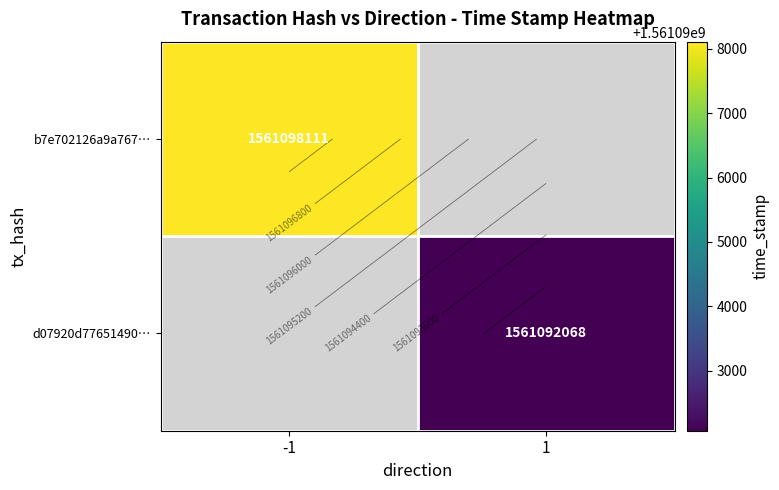

At which category does the chart reach its minimum across all series?

1